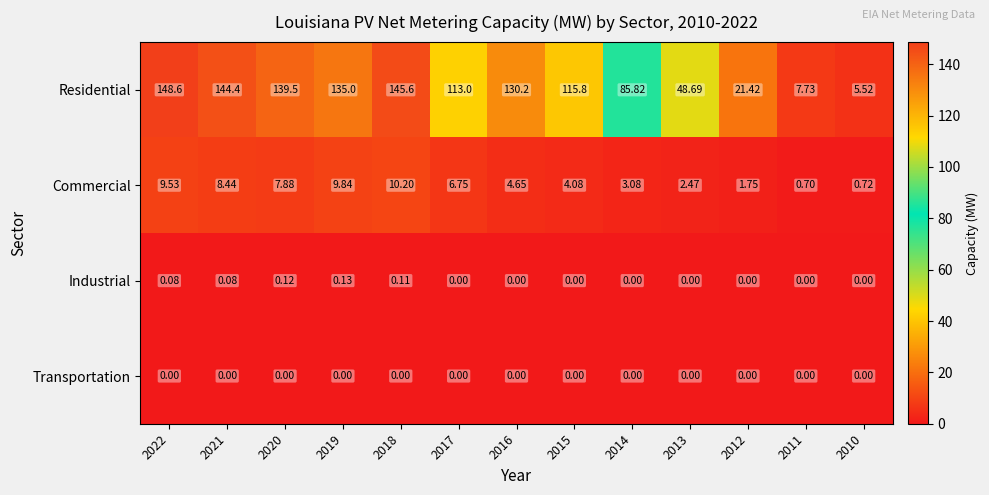

Count the number of categories in the chart.

13